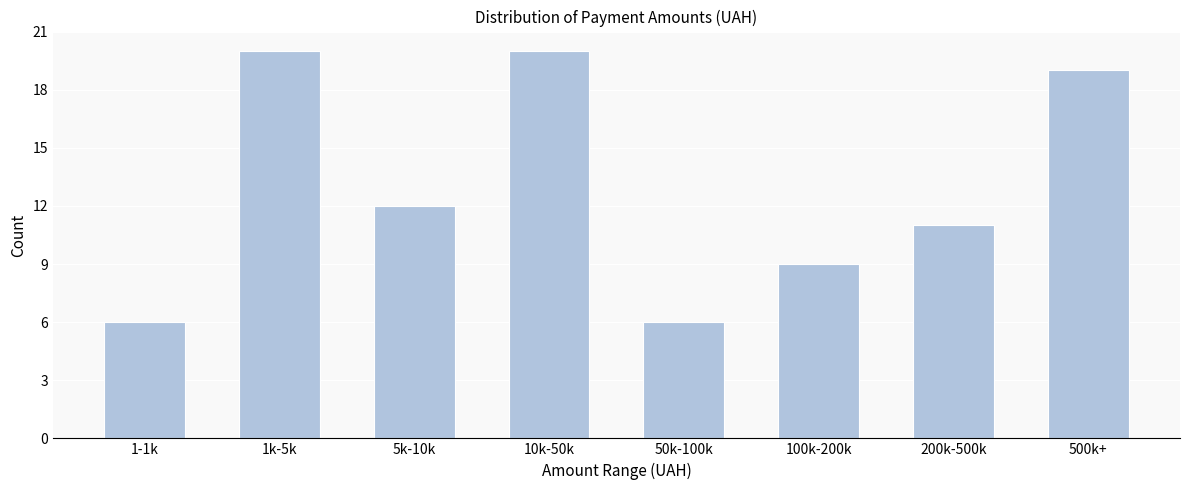

Reading left to right, list all the values displayed in this chart.

6	20	12	20	6	9	11	19